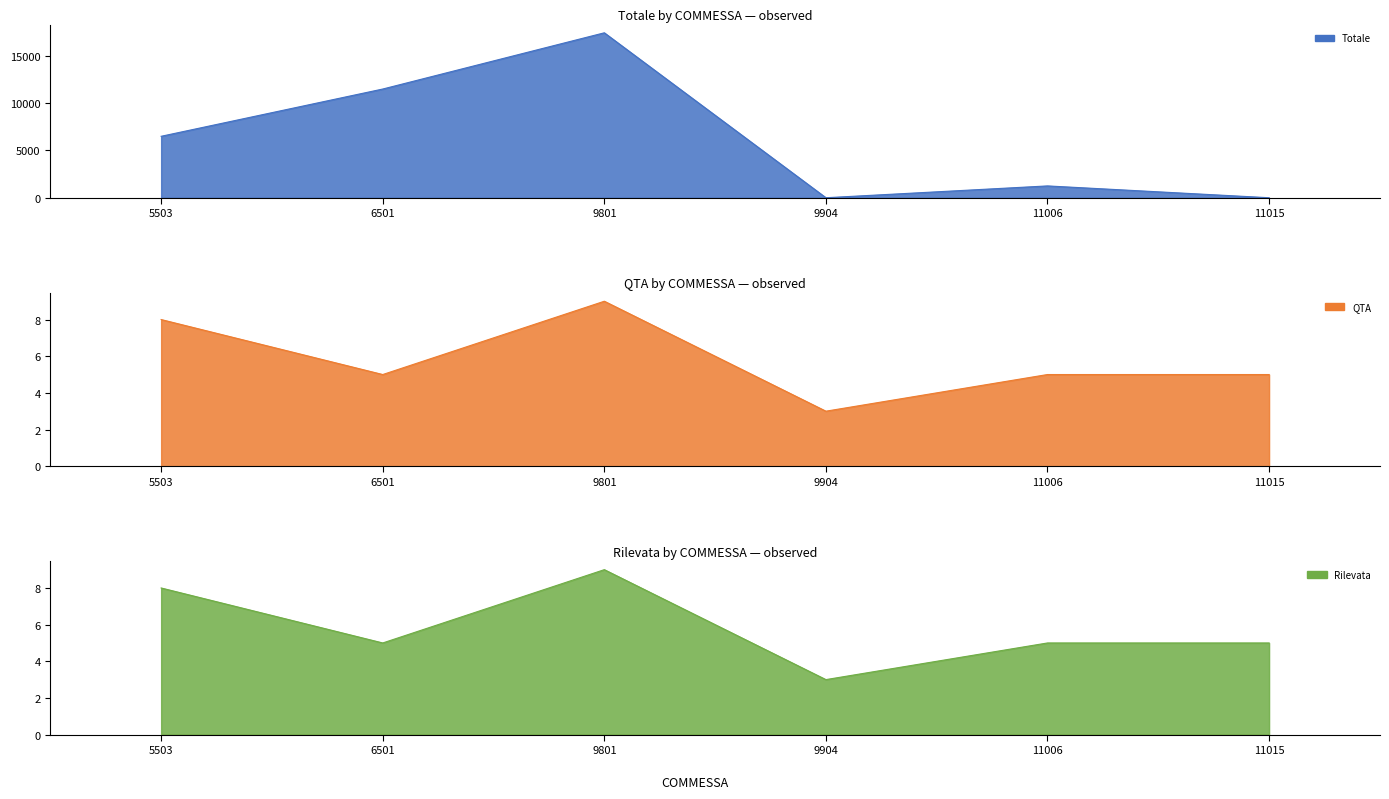

True or false: Rilevata and QTA intersect in this chart.

False